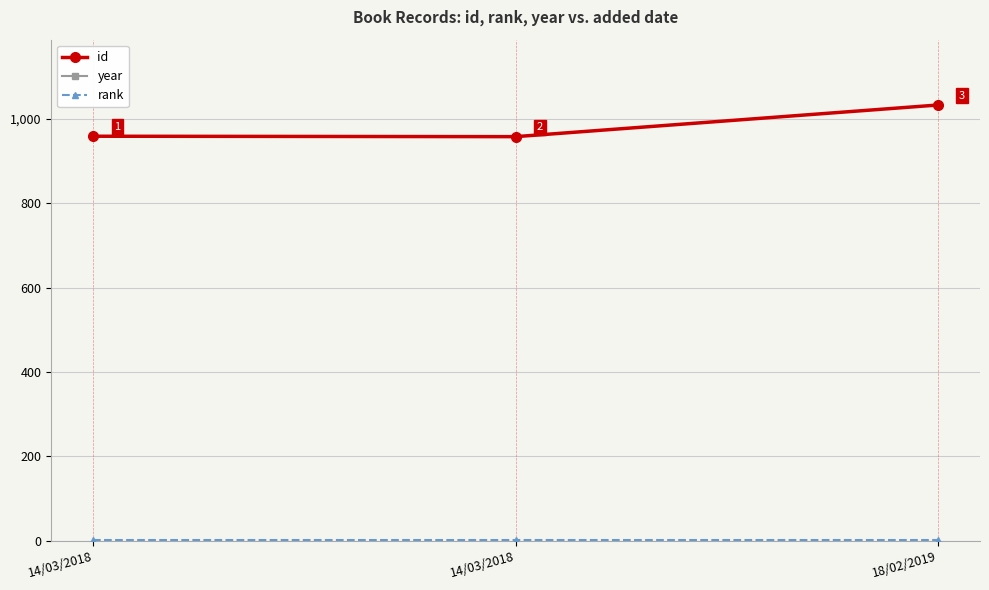

Which series has the largest total across all categories?

year